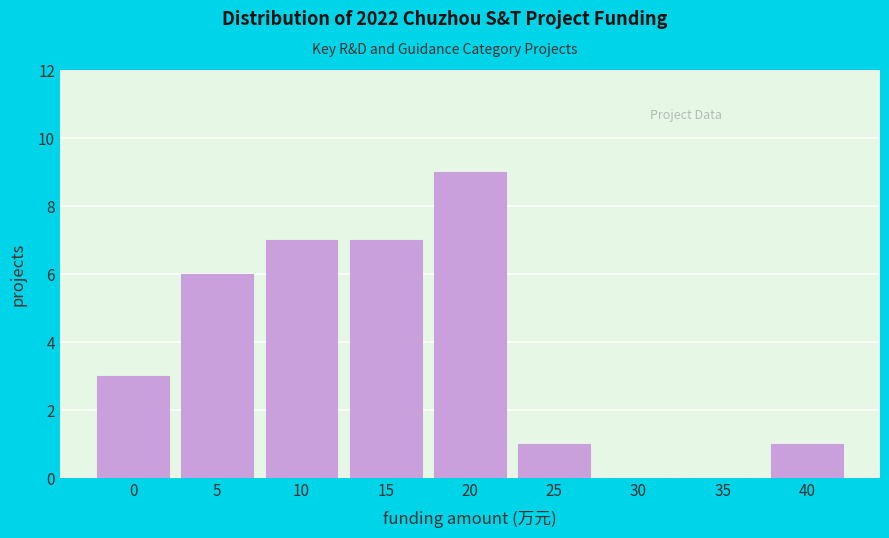

Reading right to left, extract all data points from this chart.

40=1	35=0	30=0	25=1	20=9	15=7	10=7	5=6	0=3